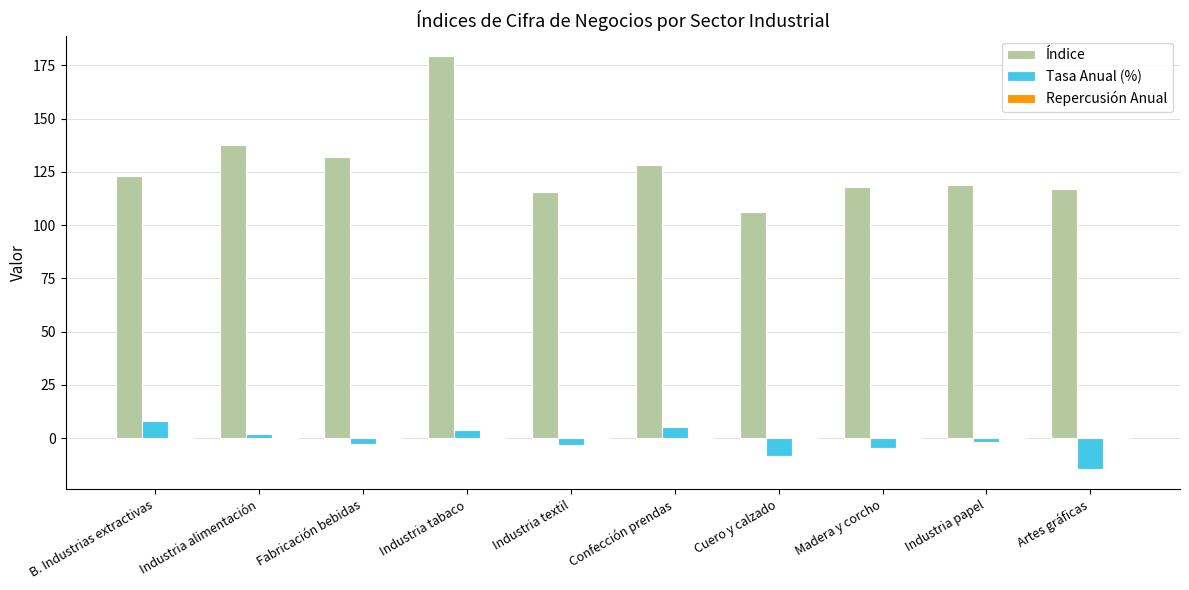

Which series changed the most between Industria textil and Artes gráficas?

Tasa Anual (%)